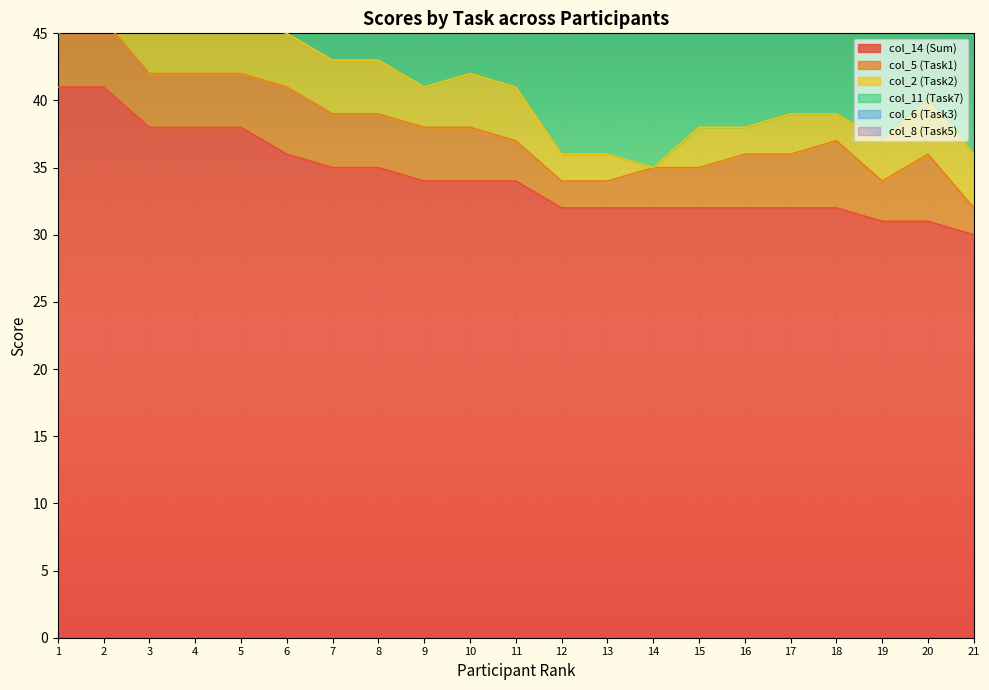

Which series has the largest range (max minus min)?

col_14 (Sum)